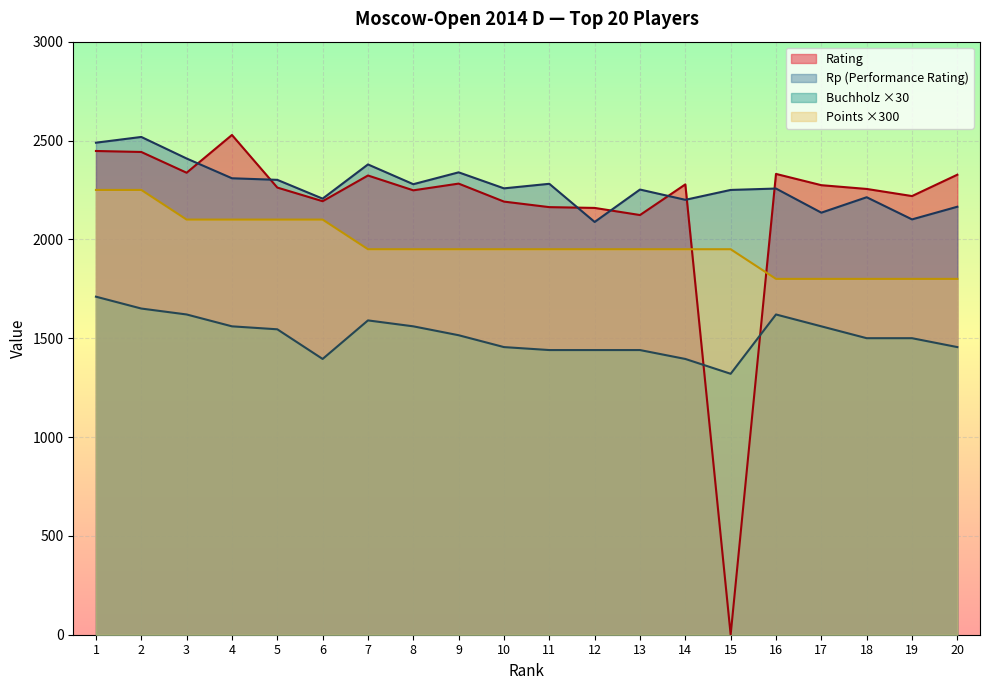

Which category has the lowest value in the Rp series?

12